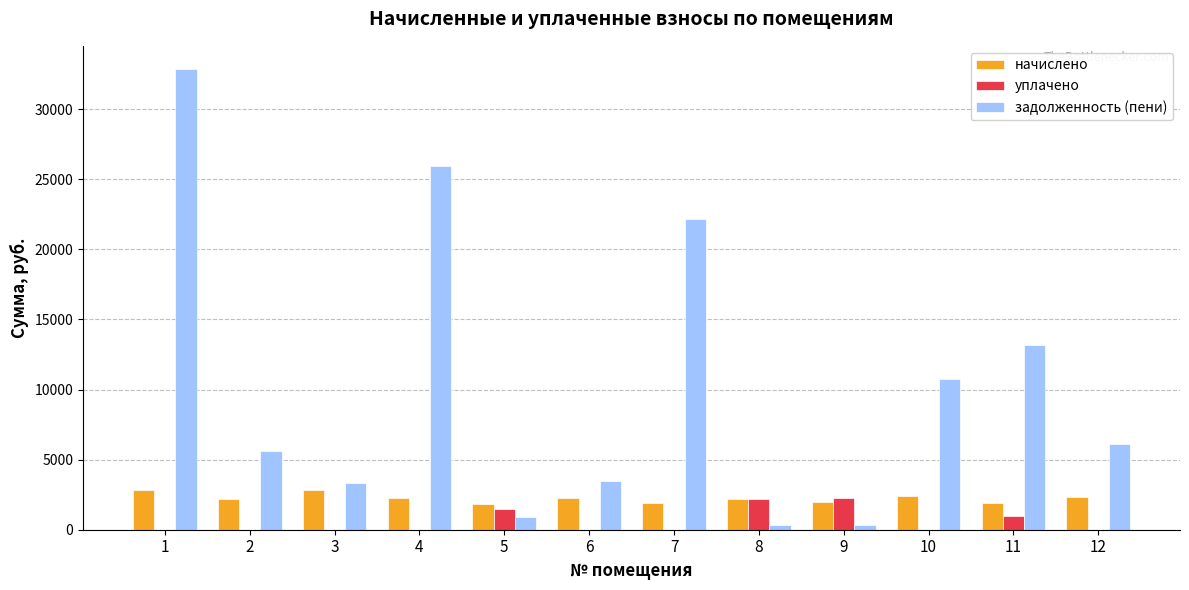

Which series changed the most between 2 and 4?

задолженность (пени)